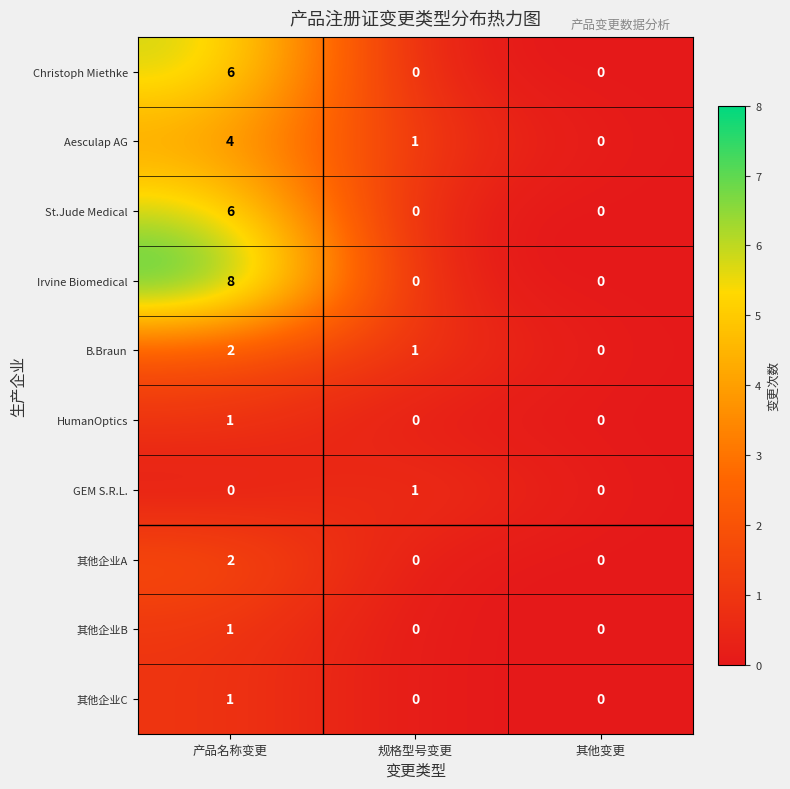

Which series has the largest range (max minus min)?

Irvine Biomedical